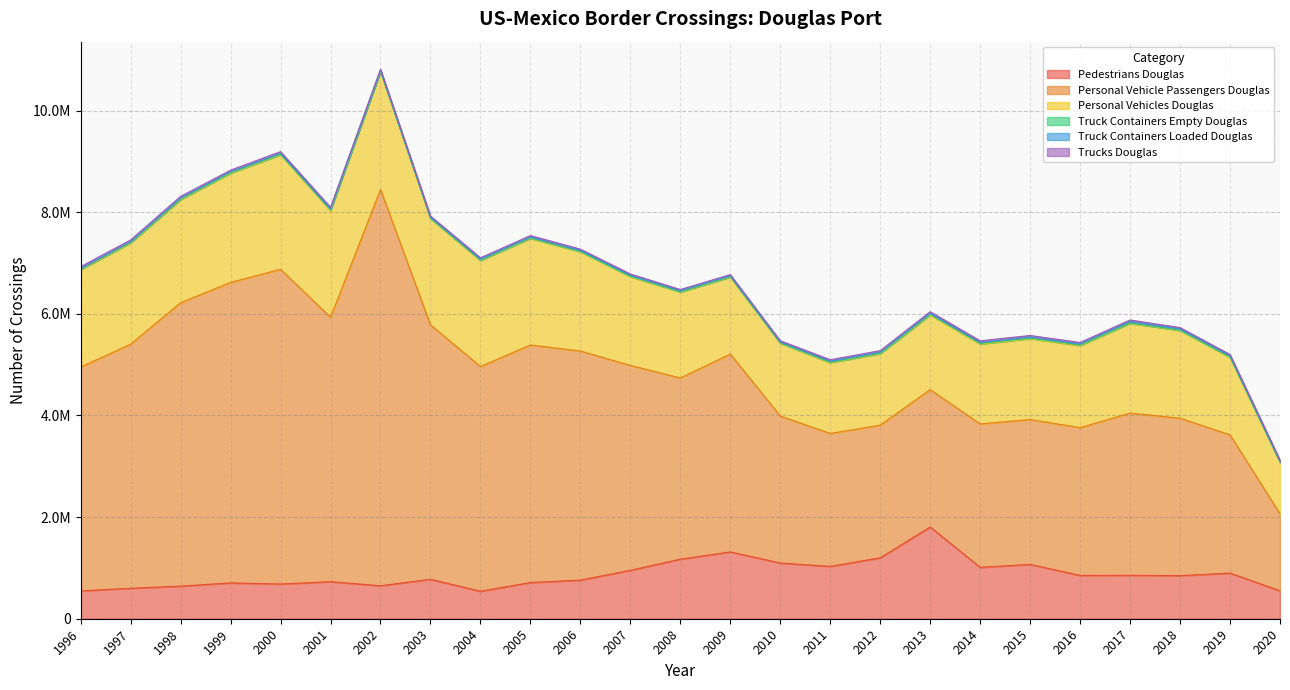

Which has a higher value, 1997 or 2011?

2011